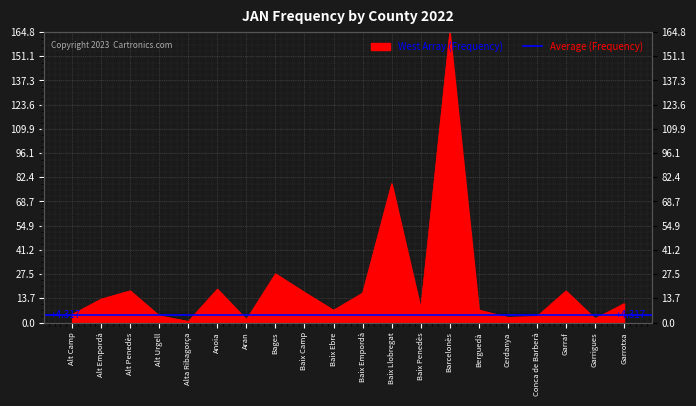

At which category does the data reach its first local valley?

Alta Ribagorça